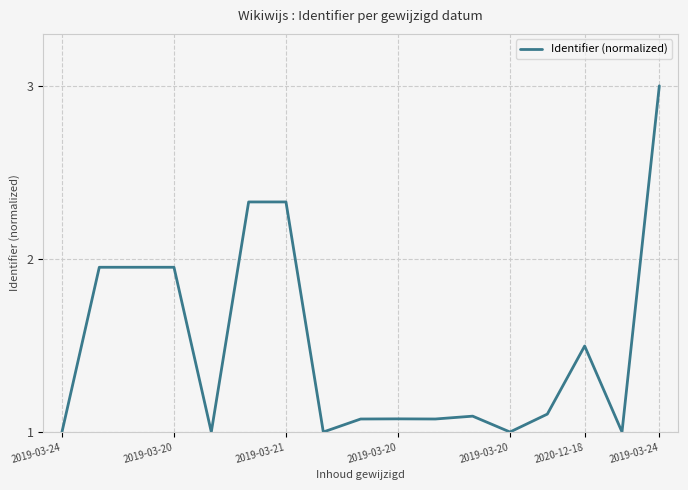

What is the greatest value displayed?

3.0